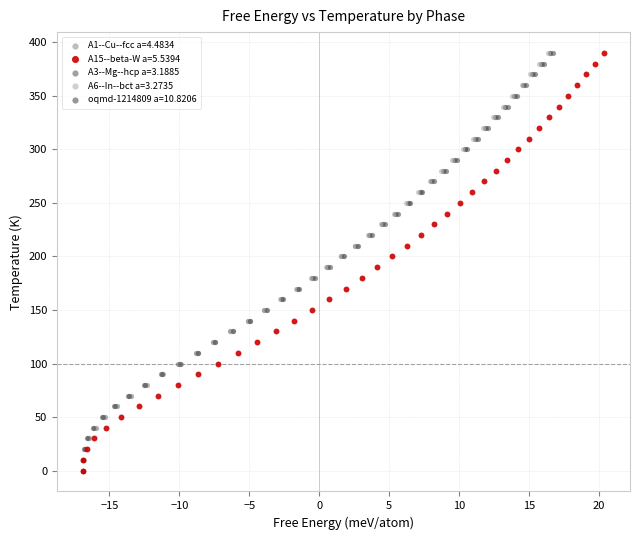

What are all the series names shown in the legend?

A1--Cu--fcc a=4.4834, A15--beta-W a=5.5394, A3--Mg--hcp a=3.1885, A6--In--bct a=3.2735, oqmd-1214809 a=10.8206